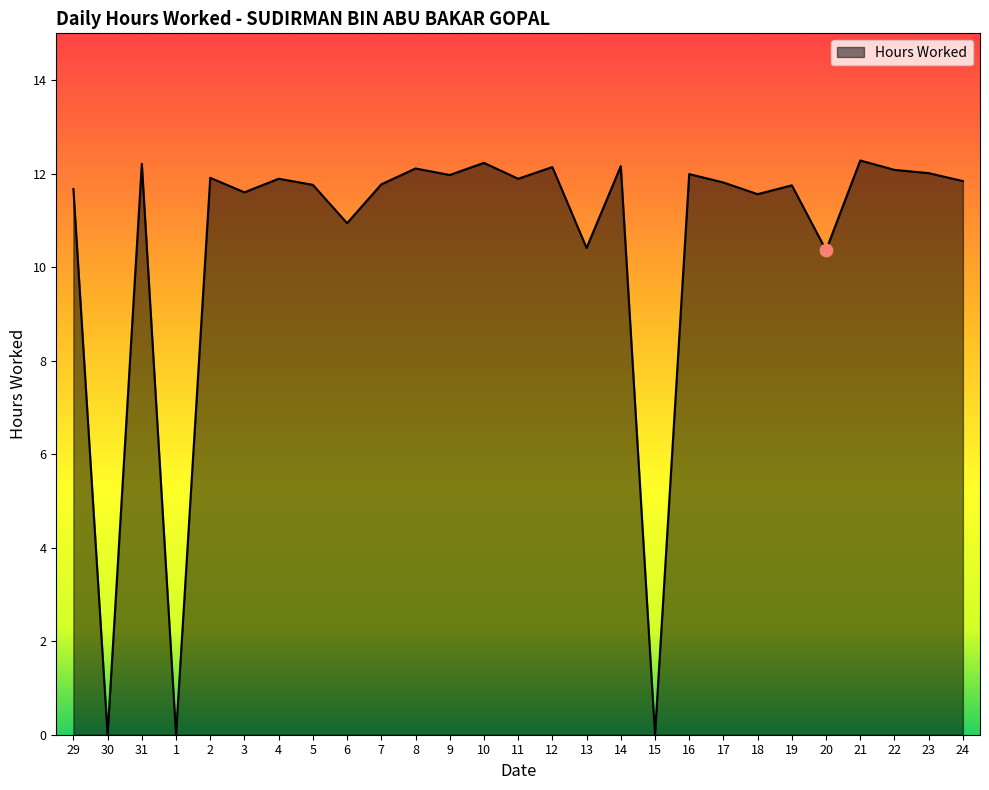

What is the ratio of the value at 10 to the value at 8?

1.0